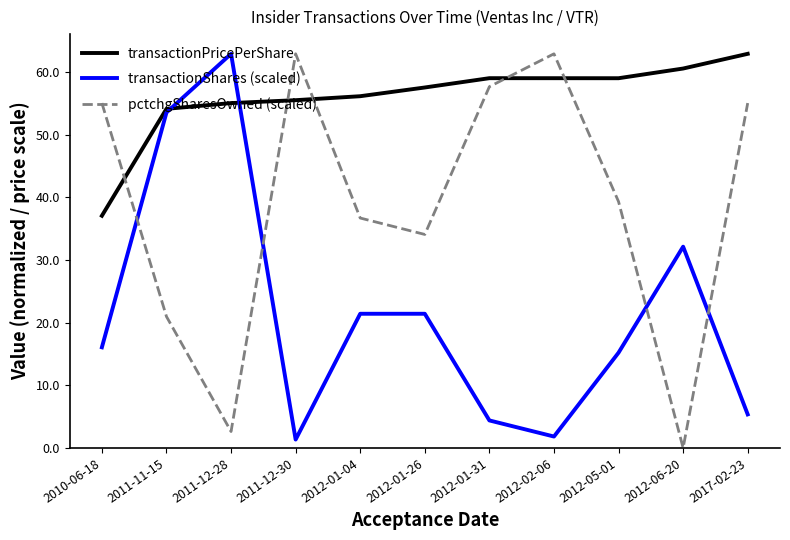

Reading left to right, extract all data points from this chart.

transactionPricePerShare: 37.1	54.1	55.0	55.5	56.1	57.5	59.0	59.0	59.0	60.6	62.9
transactionShares (scaled): 16.1	53.5	62.9	1.3	21.4	21.4	4.4	1.8	15.2	32.1	5.4
pctchgSharesOwned (scaled): 55.0	21.0	2.6	62.9	36.7	34.1	57.7	62.9	39.3	0.0	55.0